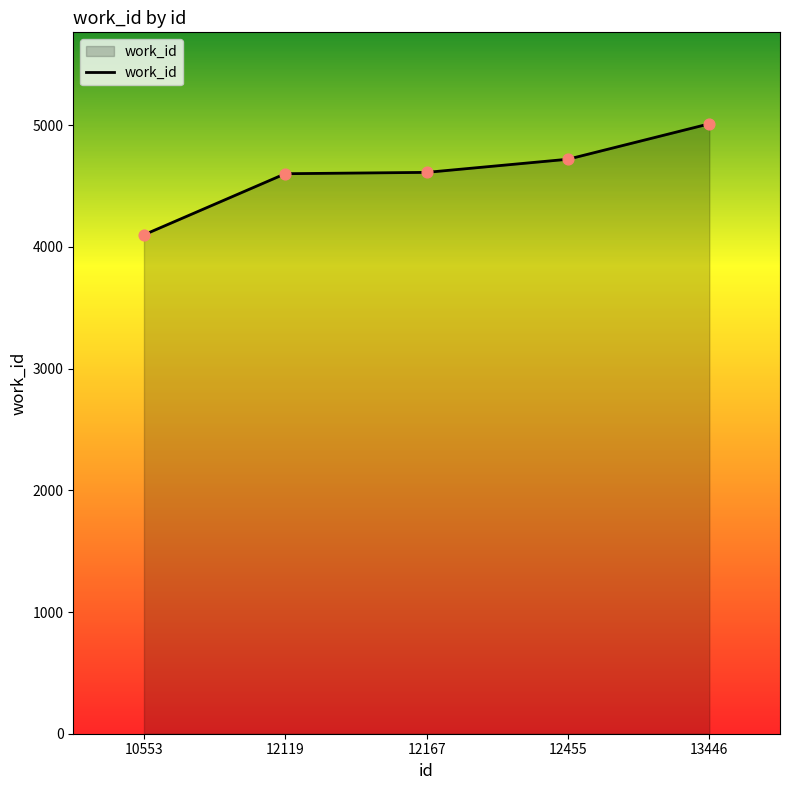

Between 13446 and 12119, which is larger?

13446